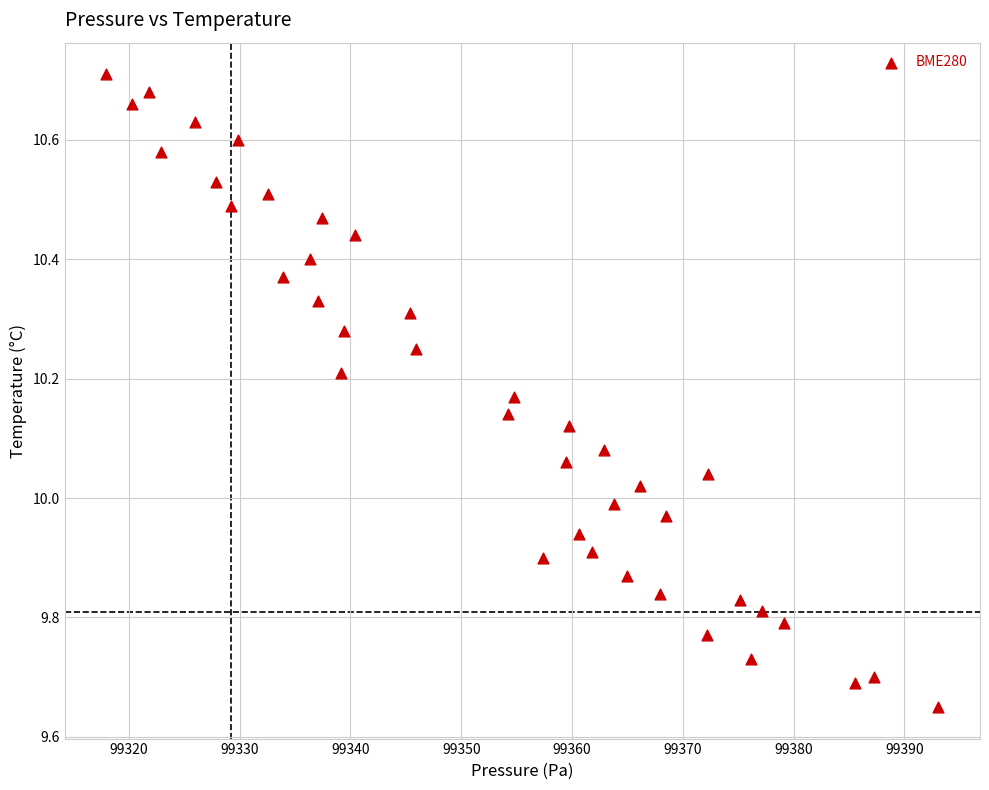

What is the range of X values (max minus min)?

75.1